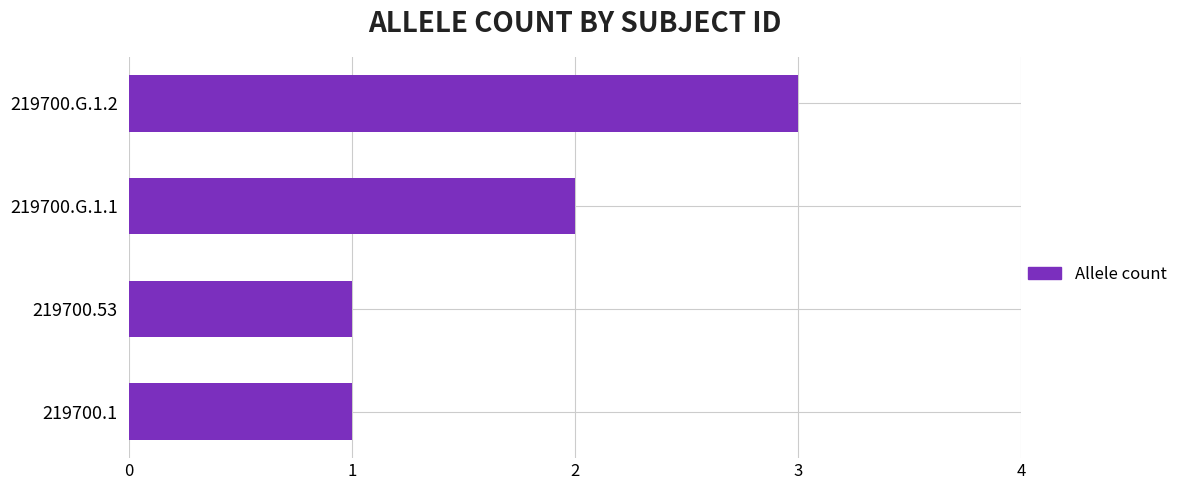

At which label is the value closest to 2?

219700.G.1.1